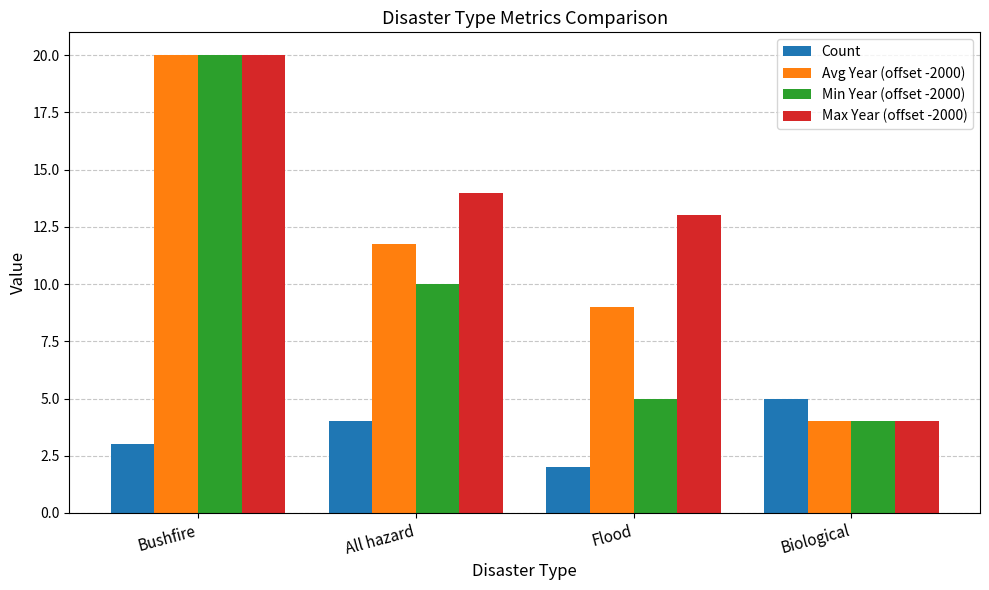

Rank the series by their average value, from highest to lowest.

Max Year (offset -2000), Avg Year (offset -2000), Min Year (offset -2000), Count